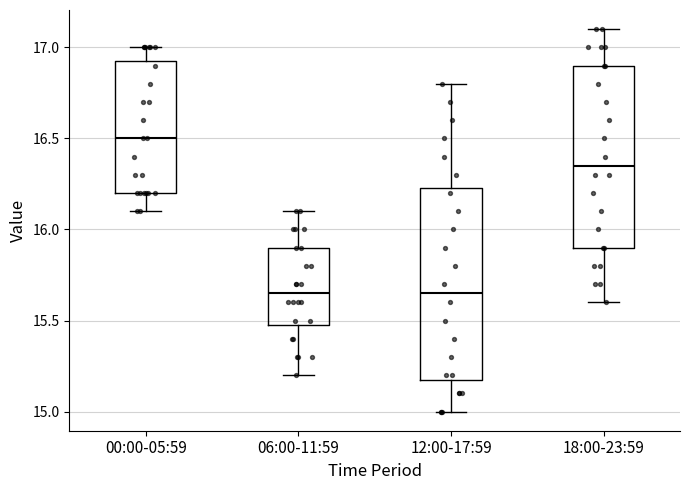

Reading left to right, transcribe this box plot: for each box, give where its median line is, the range the box spans, and where its two whiskers end, as read against the y-axis. The values are not printed on the chart, so give them approximately, as read against the axis.

00:00-05:59: median 16.50, box 16.20 to 16.95, whiskers 16.10 to 17.00
06:00-11:59: median 15.65, box 15.50 to 15.90, whiskers 15.20 to 16.10
12:00-17:59: median 15.65, box 15.20 to 16.25, whiskers 15.00 to 16.80
18:00-23:59: median 16.35, box 15.90 to 16.90, whiskers 15.60 to 17.10